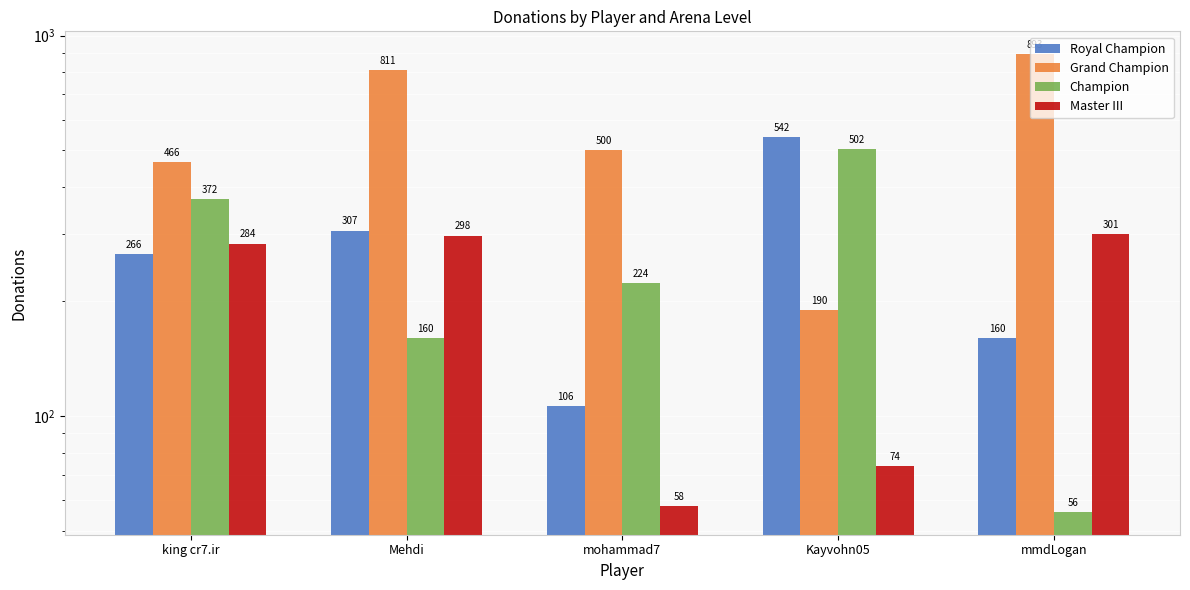

How many data points in Master III are less than 284?

2